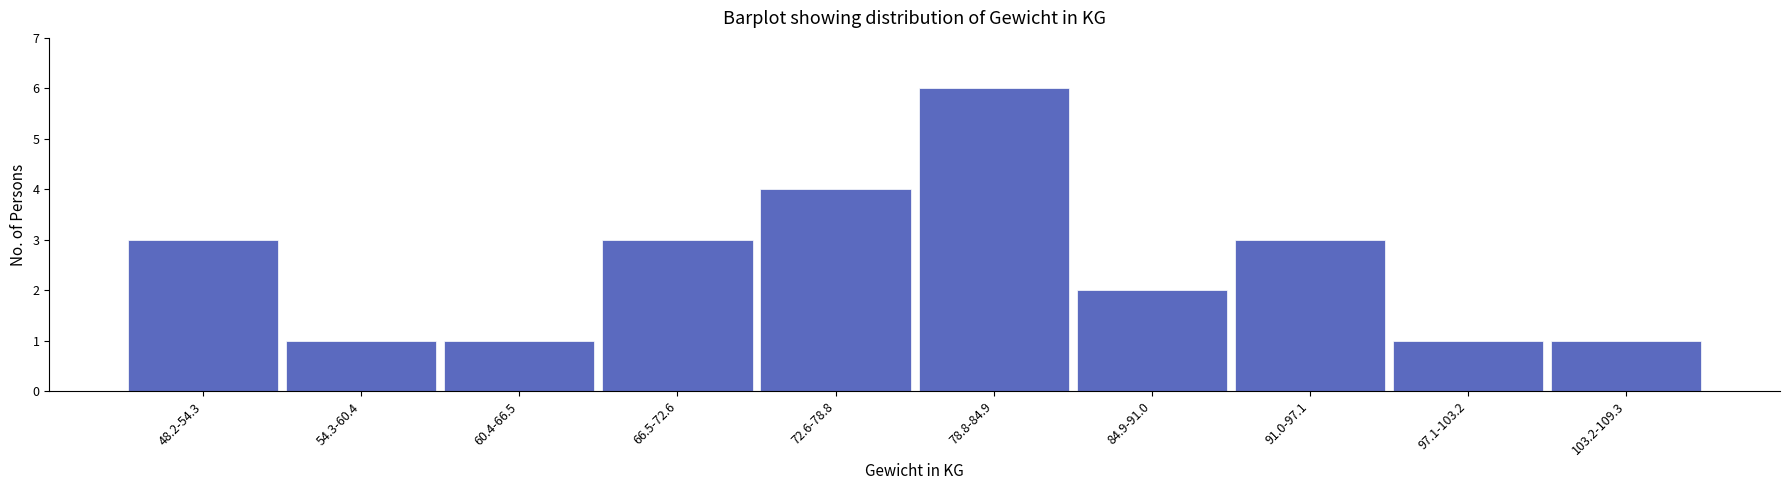

Reading left to right, transcribe all the data shown in this chart.

3	1	1	3	4	6	2	3	1	1